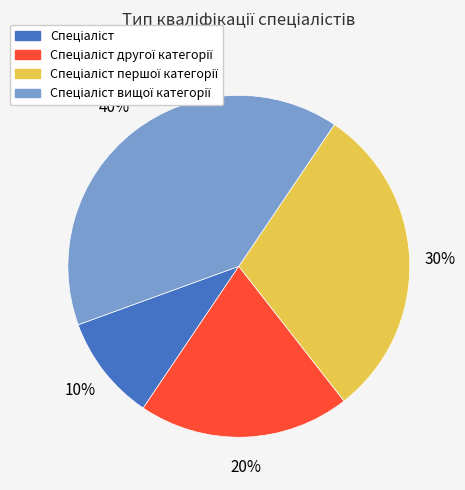

Is there a majority slice in this chart?

No